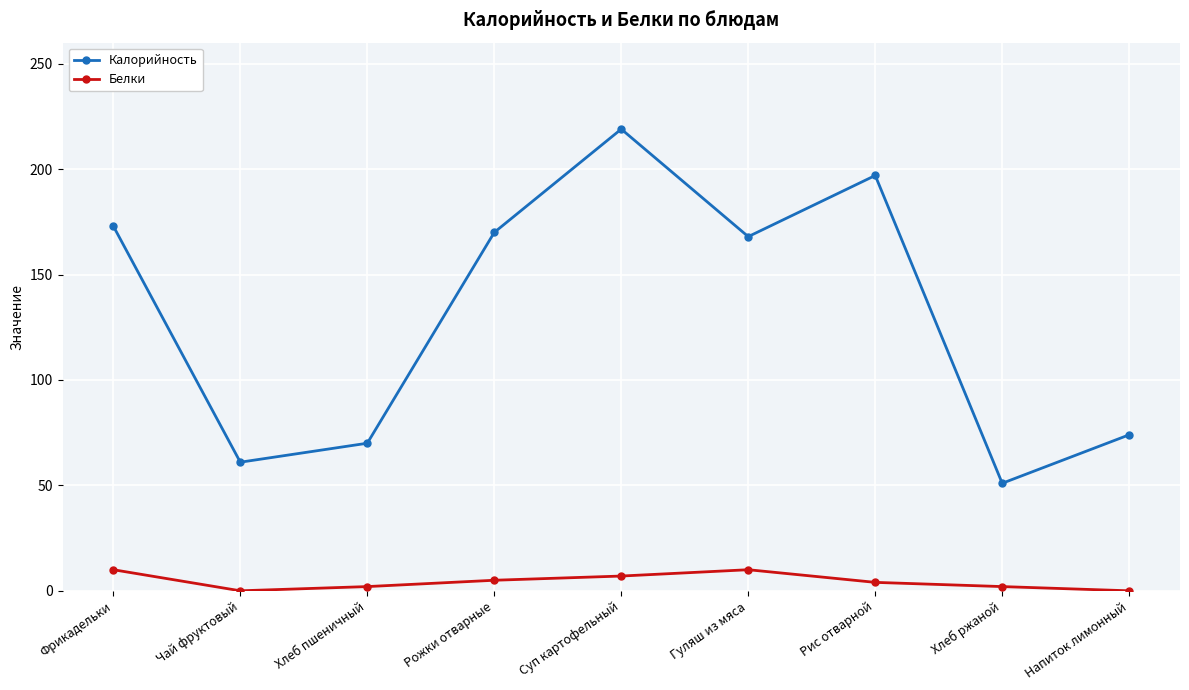

True or false: Калорийность and Белки cross at least once.

False